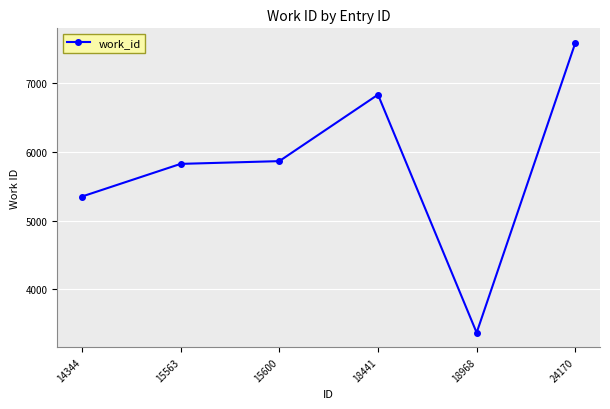

What is the difference between the maximum and second lowest values?

2236